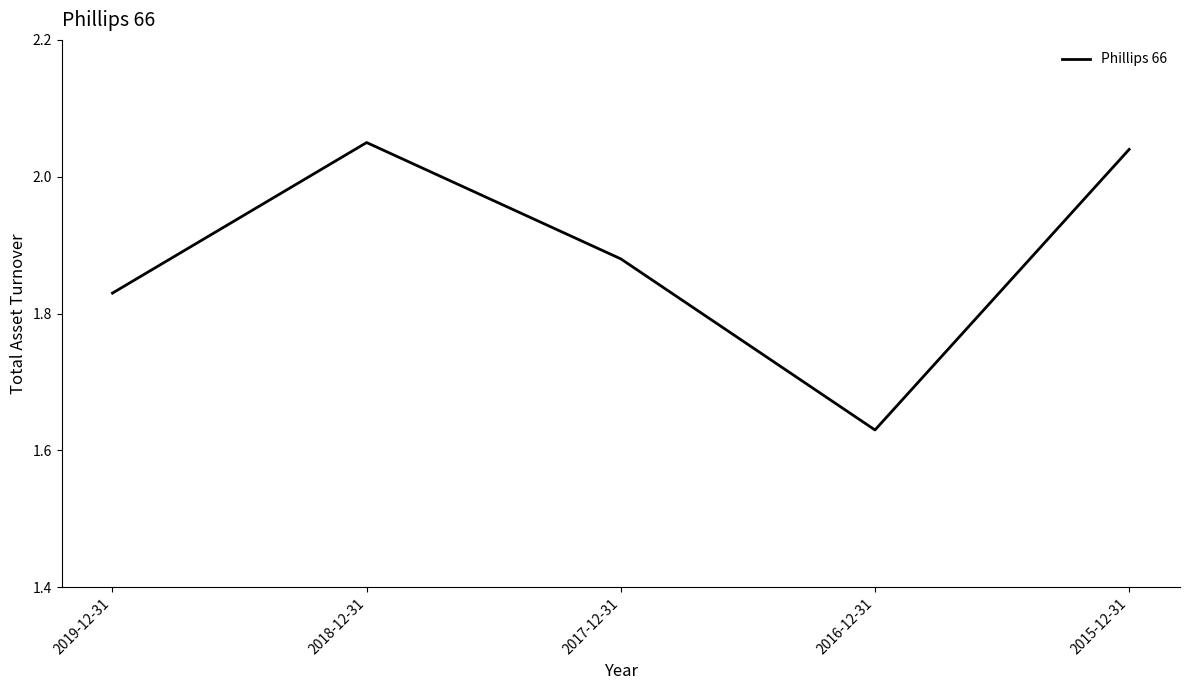

What is the sum of all values?

9.4